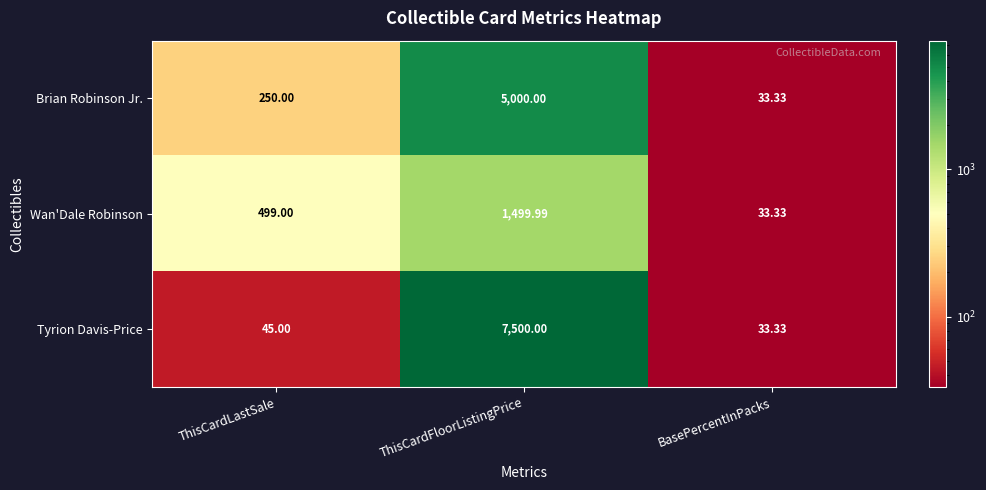

At which category is the sum across all series the highest?

ThisCardFloorListingPrice